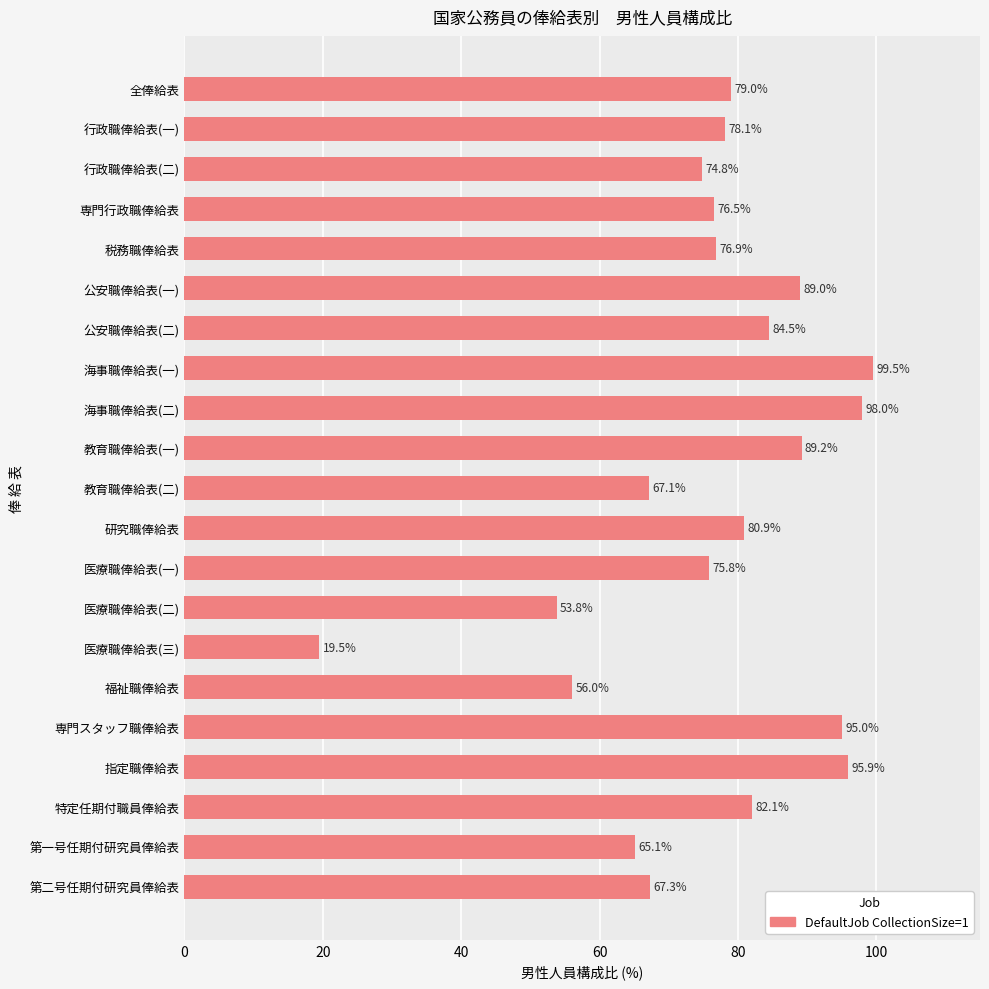

Between 第二号任期付研究員俸給表 and 教育職俸給表(二), which is larger?

第二号任期付研究員俸給表